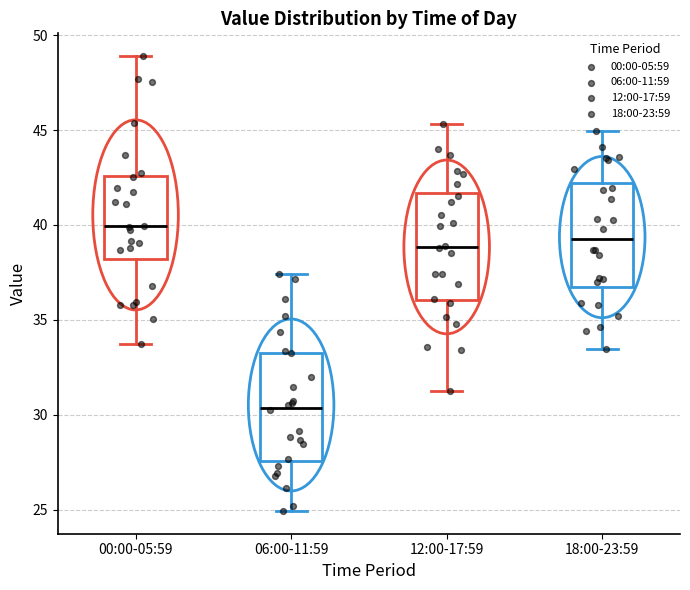

Reading left to right, transcribe this box plot: for each box, give where its median line is, the range the box spans, and where its two whiskers end, as read against the y-axis. The values are not printed on the chart, so give them approximately, as read against the axis.

00:00-05:59: median 40.0, box 38.0 to 42.5, whiskers 33.5 to 49.0
06:00-11:59: median 30.5, box 27.5 to 33.5, whiskers 25.0 to 37.5
12:00-17:59: median 39.0, box 36.0 to 41.5, whiskers 31.0 to 45.5
18:00-23:59: median 39.5, box 36.5 to 42.0, whiskers 33.5 to 45.0